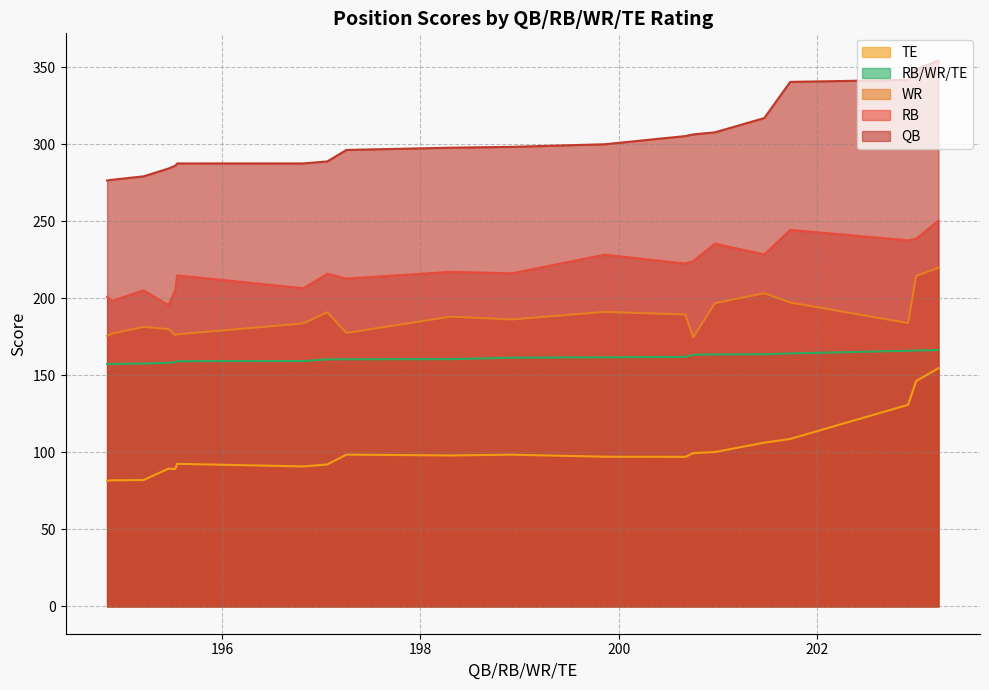

Is the value of RB at 201.4704328440519 greater than the value of WR at 200.97172816464777?

Yes